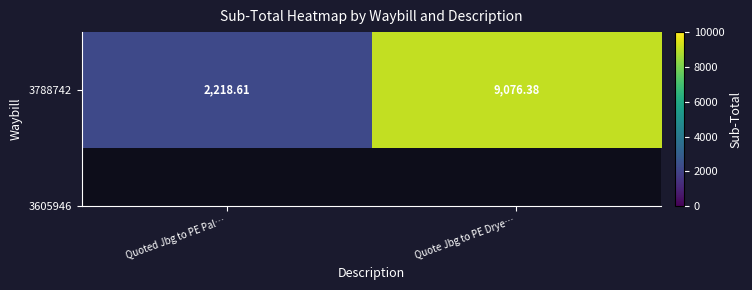

Count the number of categories in the chart.

2